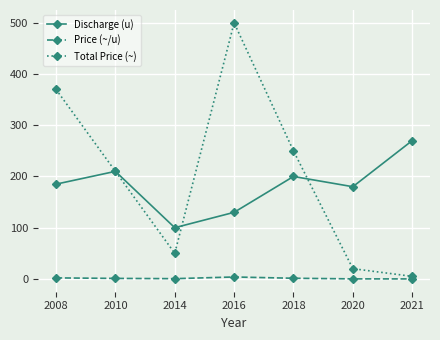

In Total Price (~), how many points are lower than both neighbors (excluding endpoints)?

1